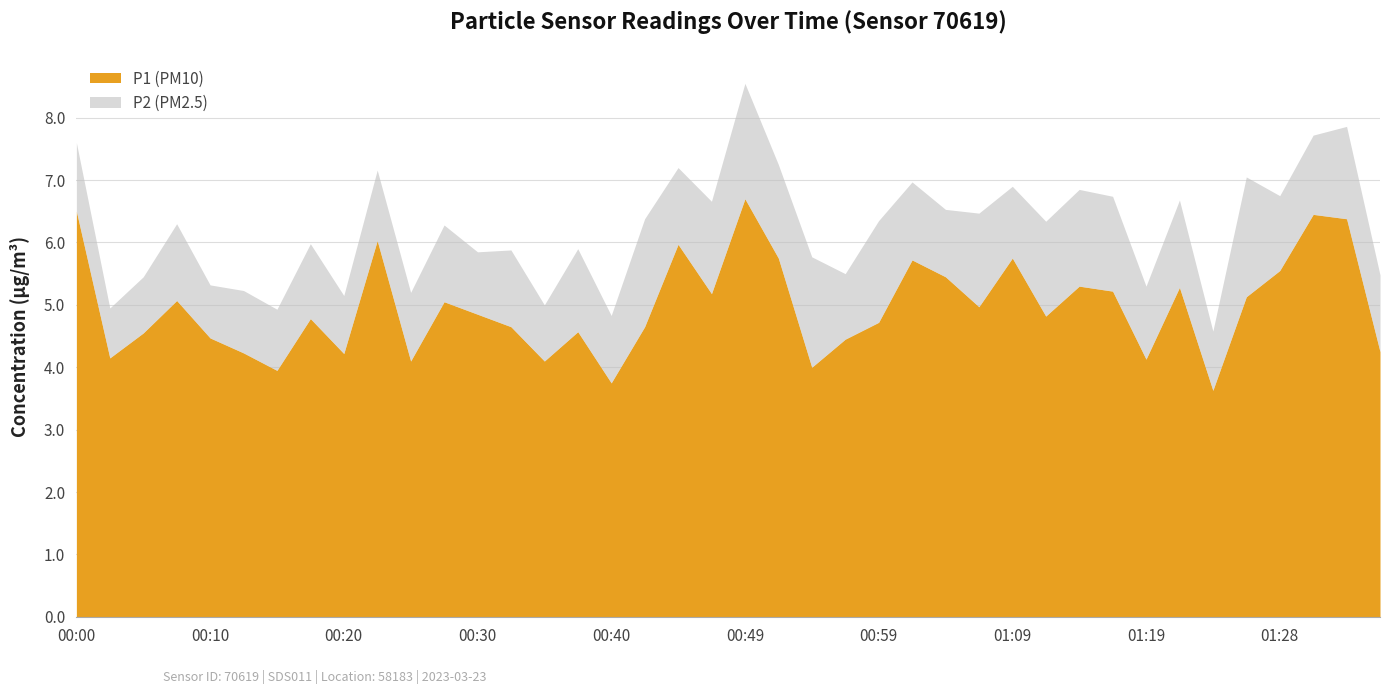

What are all the series names shown in the legend?

P1 (PM10), P2 (PM2.5)